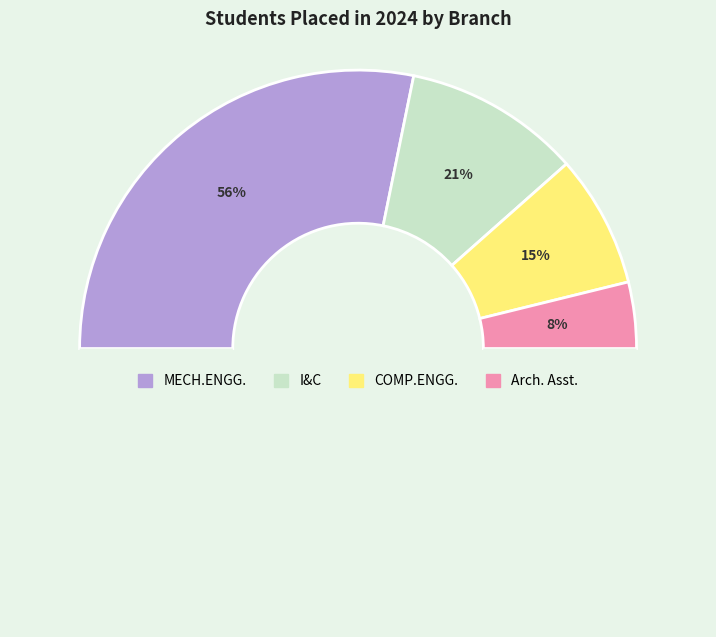

To the nearest percent, what is the combined percentage of COMP.ENGG. and Arch. Asst.?

23%